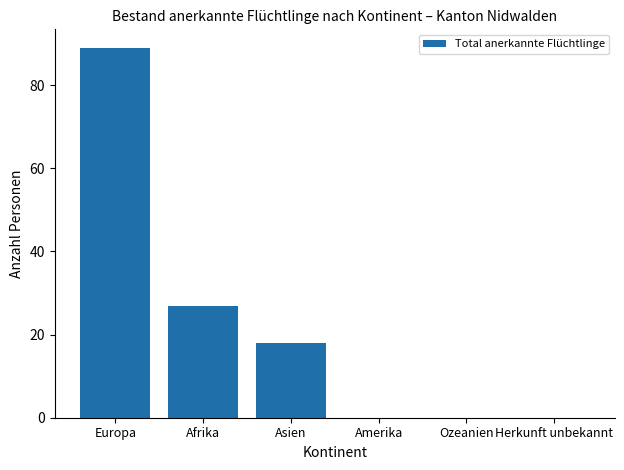

What is the maximum value shown in the chart?

89